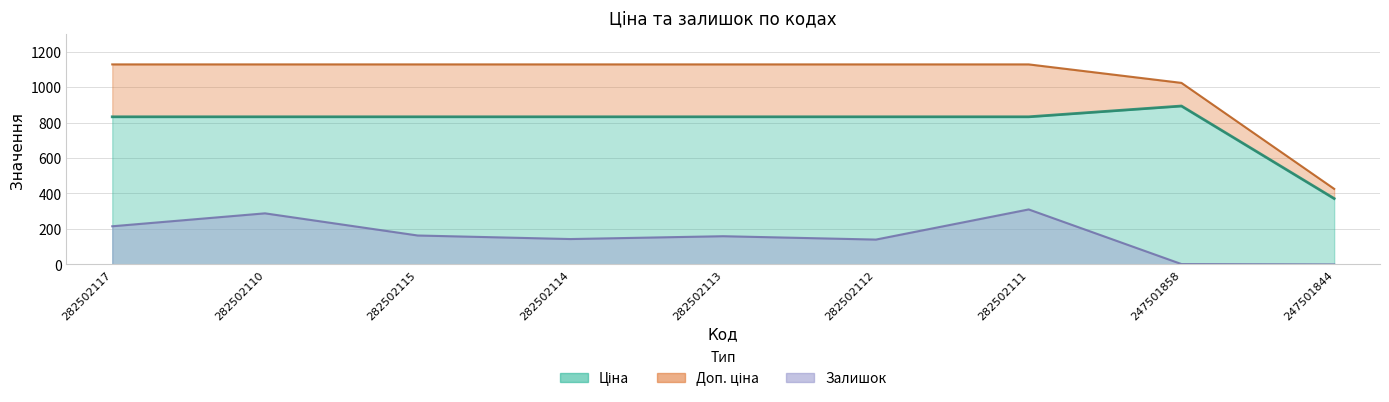

Where does the Доп. ціна series first go above 1127?

282502117